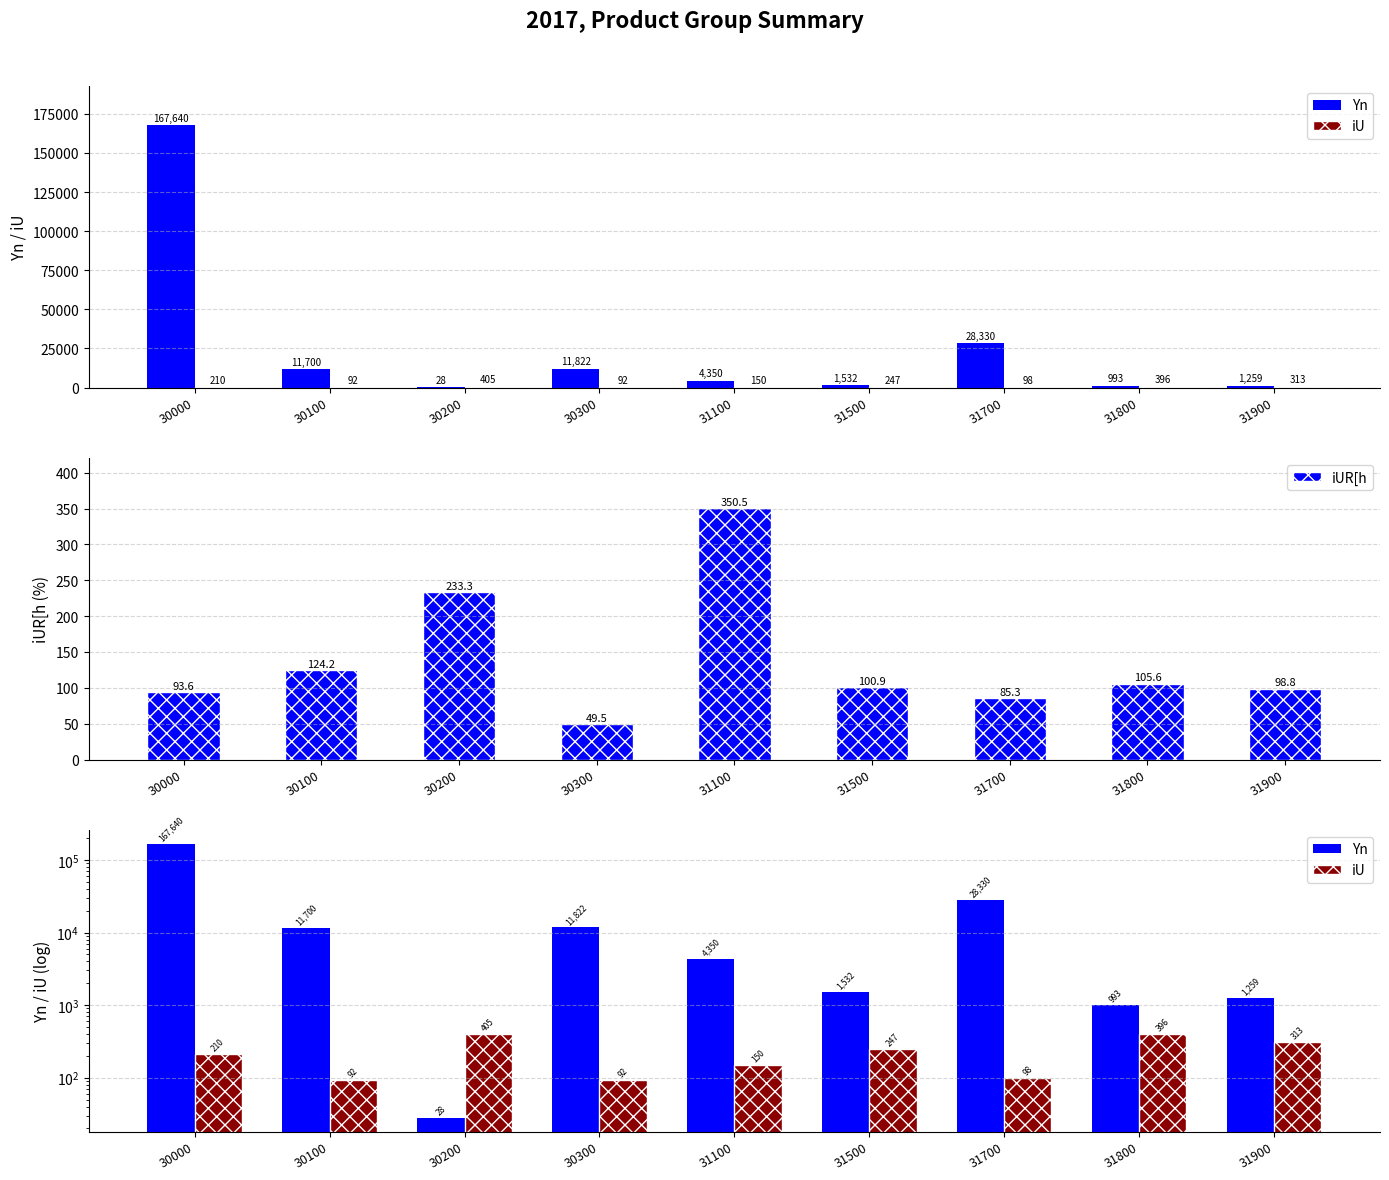

Reading left to right, list all the values displayed in this chart.

Yn: 167640.0	11700.0	28.0	11822.0	4350.0	1532.0	28330.0	993.0	1259.0
iU: 210.0	92.0	405.0	92.0	150.0	247.0	98.0	396.0	313.0
iUR[h: 93.6	124.2	233.3	49.5	350.5	100.9	85.3	105.6	98.8